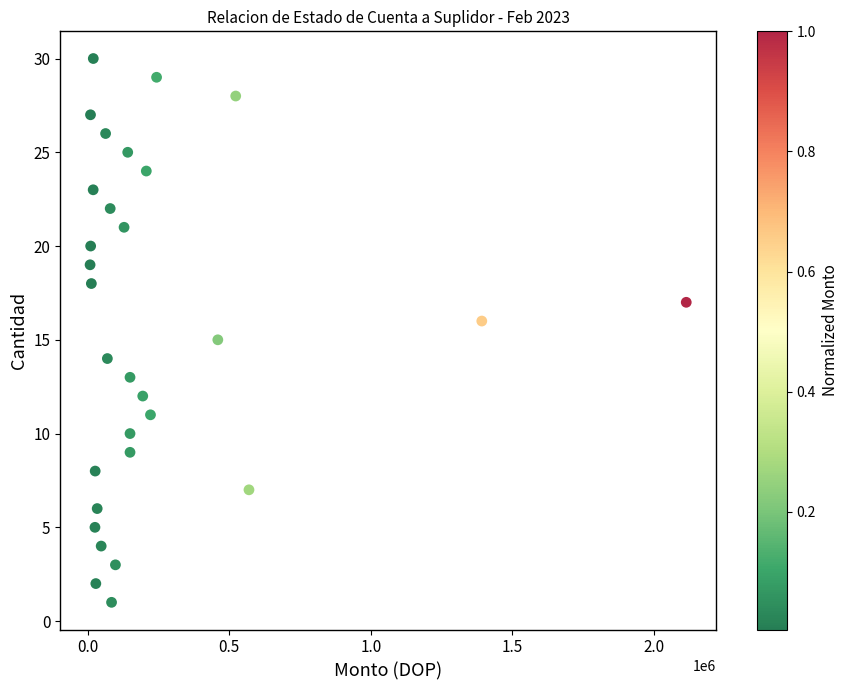

What is the range of Y values (max minus min)?

29